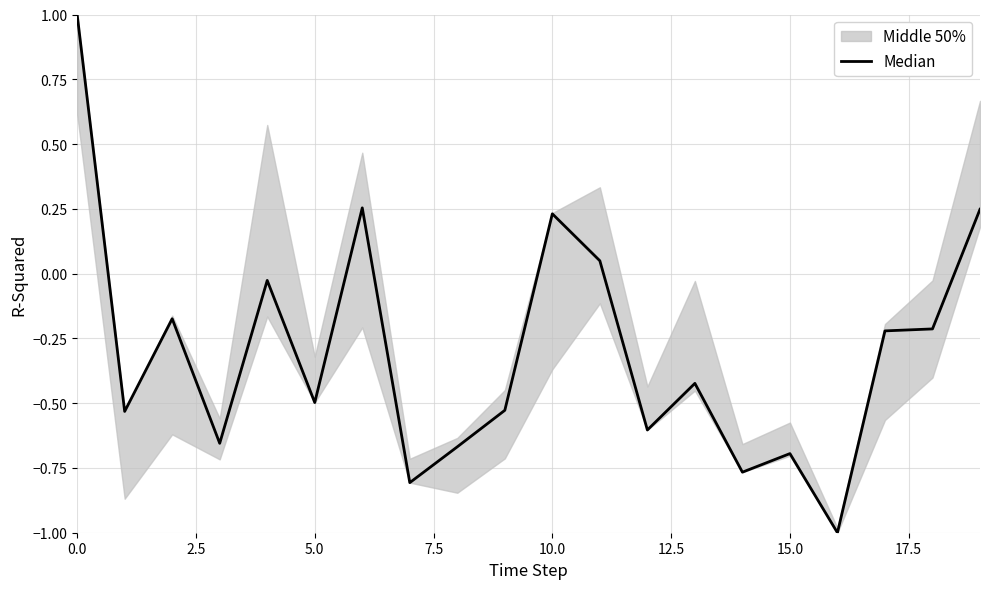

How many positive values are there?

5